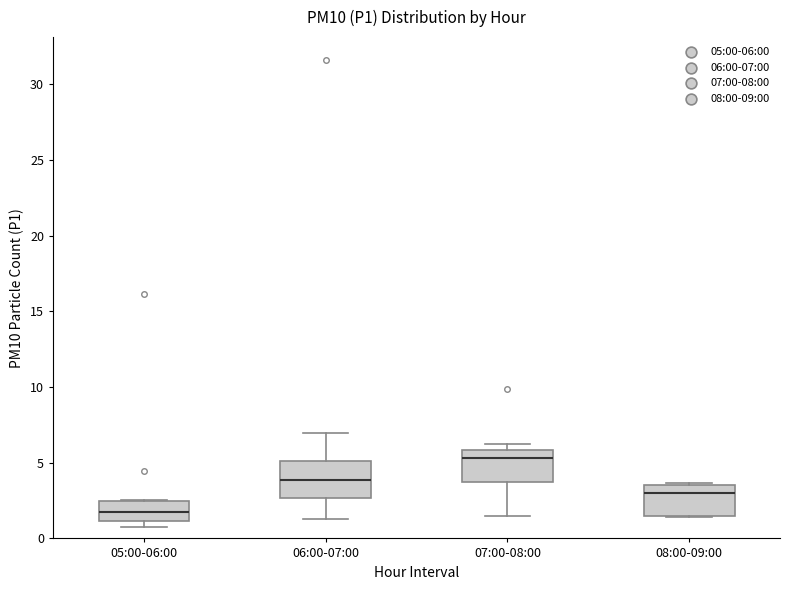

Which box's median line is the lowest?

05:00-06:00